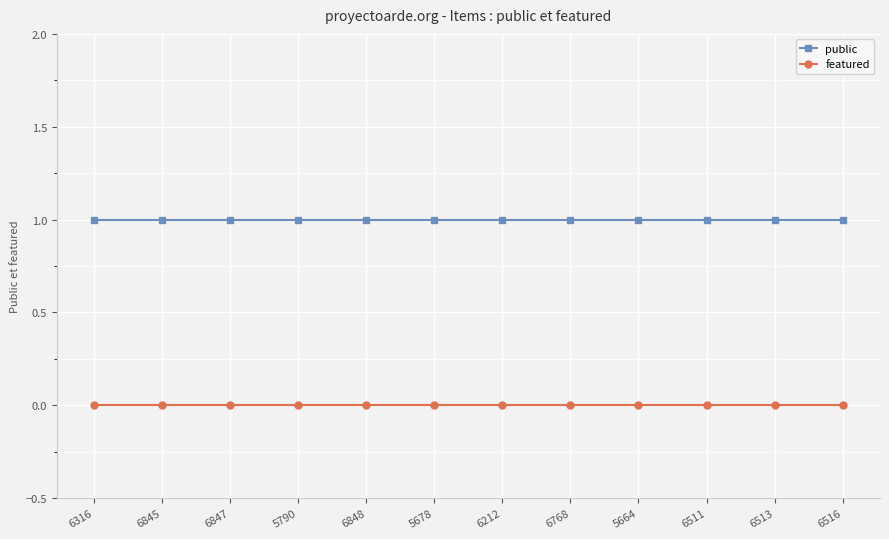

At how many categories does at least one series exceed 0?

12